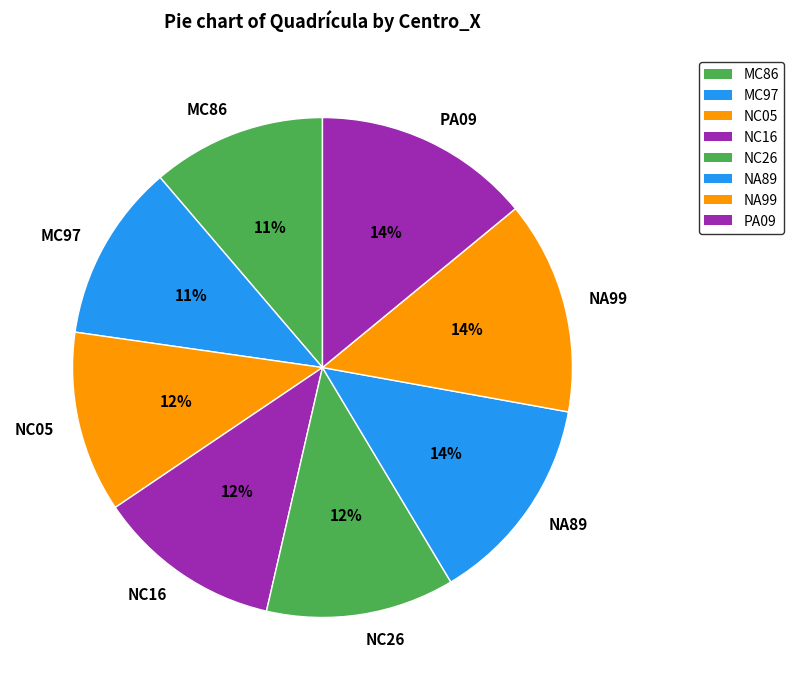

To the nearest percent, what is the difference between the NC16 and NA99 slice percentages?

2%